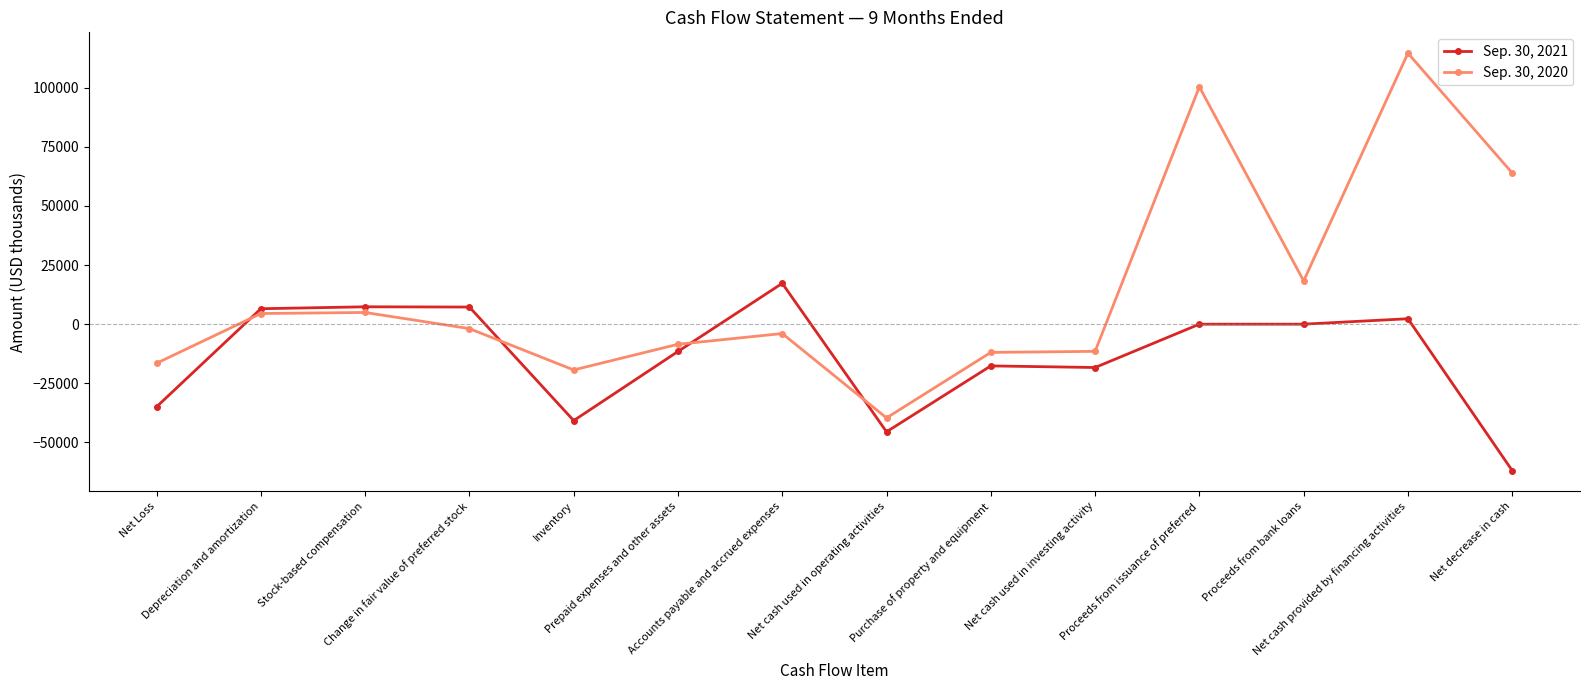

Rank the series at Change in fair value of preferred stock from lowest to highest value.

Sep. 30, 2020, Sep. 30, 2021